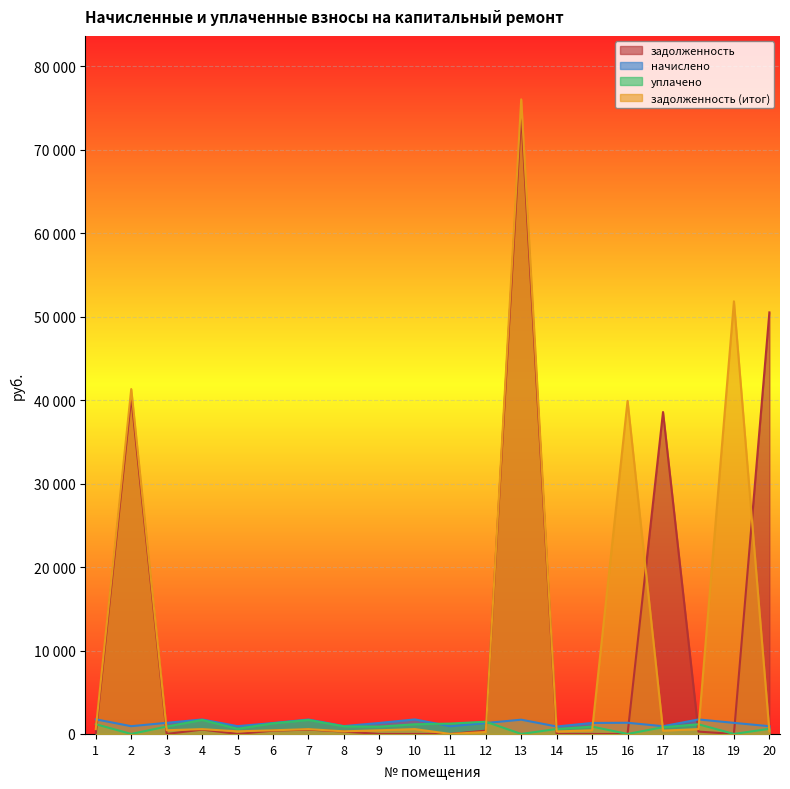

What is the sum of the уплачено values at 15 and 1?

2045.5